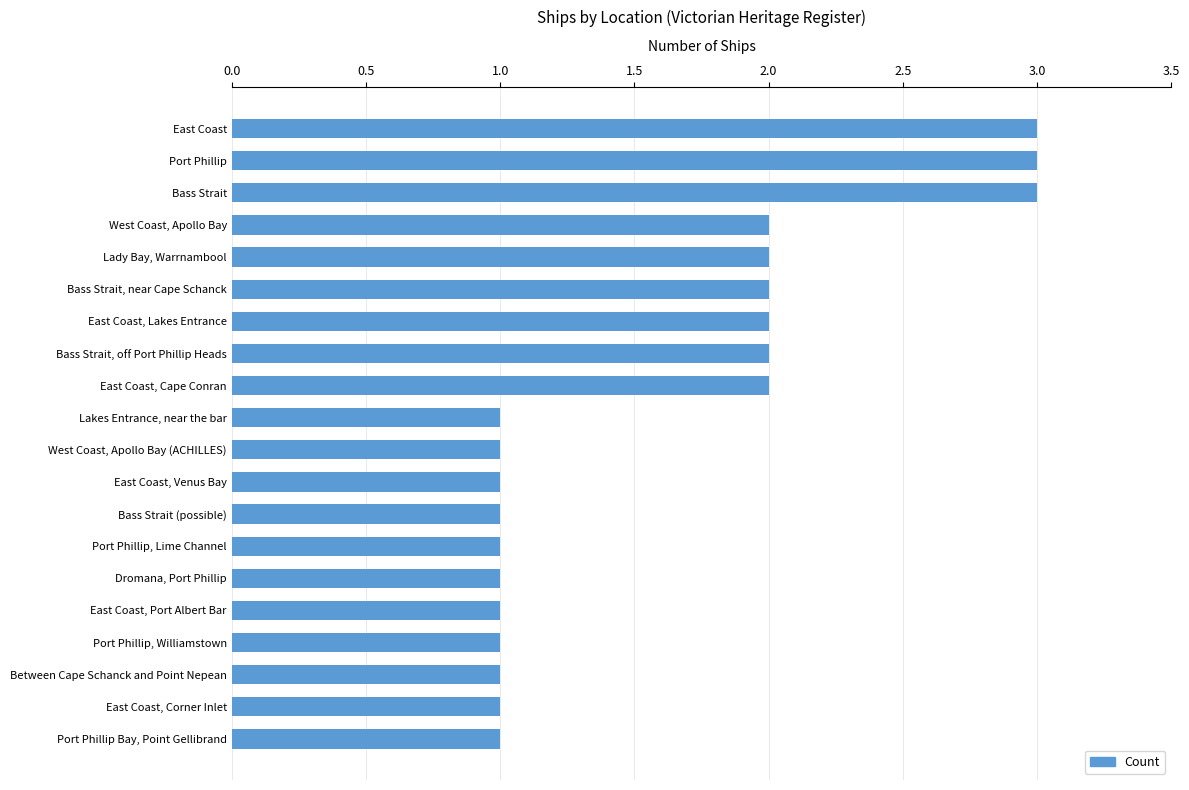

What is the label of the 4th bar from the top?

West Coast, Apollo Bay